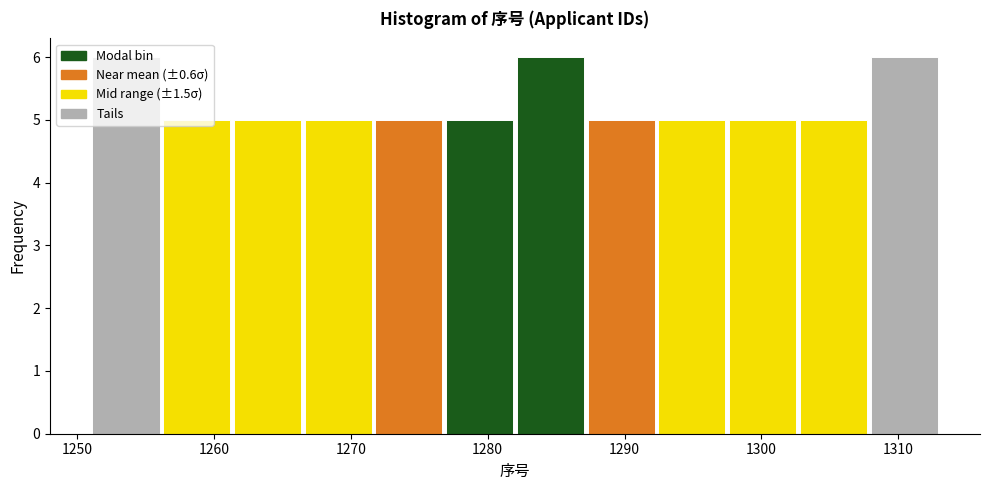

Reading left to right, transcribe this chart: for each bar, give the range it covers on the x-axis and its height. Neither the bar edges nor the heights are printed on the chart, so give them approximately, as read against the axes.

1251 to 1256: 6
1256 to 1261: 5
1261 to 1267: 5
1267 to 1272: 5
1272 to 1277: 5
1277 to 1282: 5
1282 to 1287: 6
1287 to 1292: 5
1292 to 1298: 5
1298 to 1303: 5
1303 to 1308: 5
1308 to 1313: 6